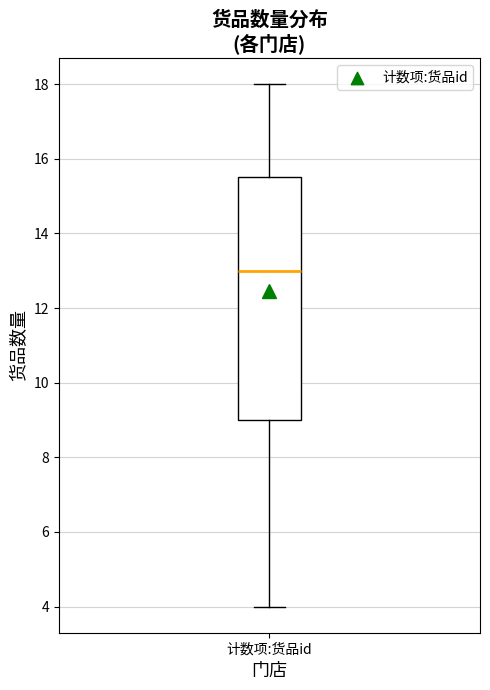

Read this box plot against the y-axis: the position of the median line, the range covered by the box, and the ends of both whiskers. The values are not printed on the chart, so give them approximately, as read against the axis.

median 13.0, box 9.0 to 15.6, whiskers 4.0 to 18.0